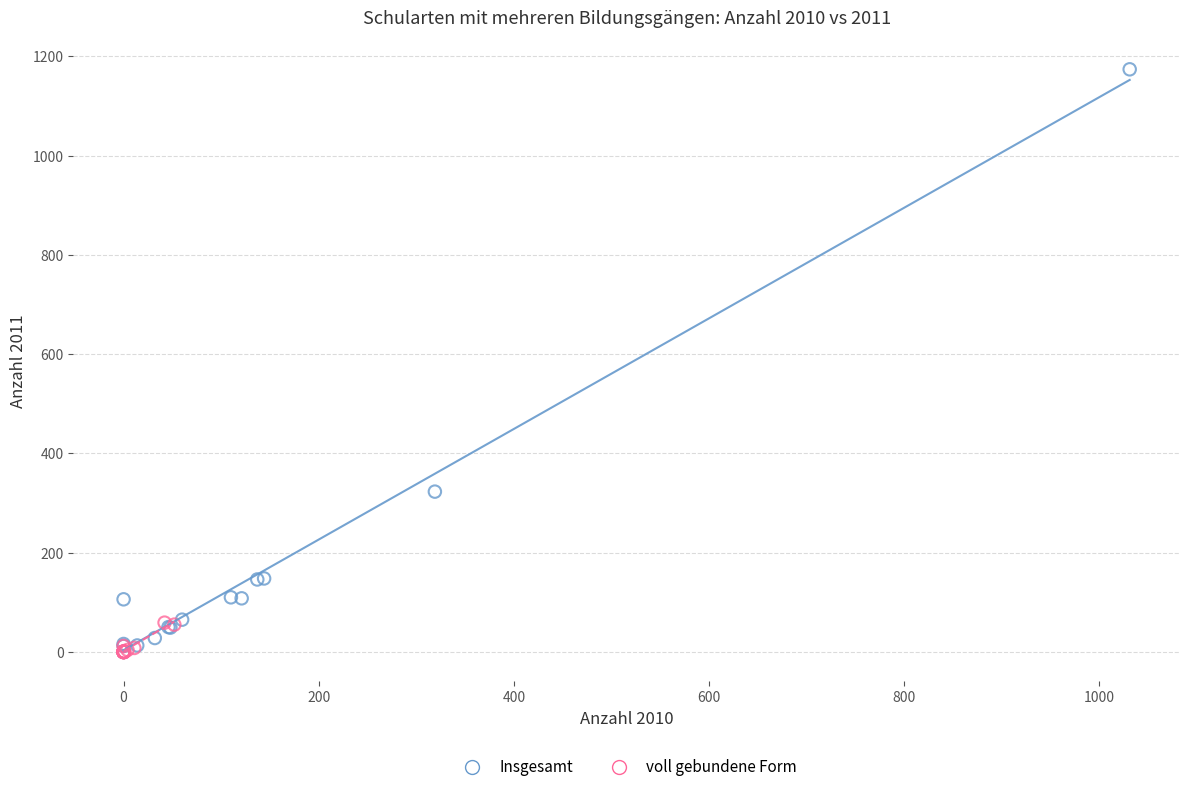

Which series contains the highest Y value?

Insgesamt